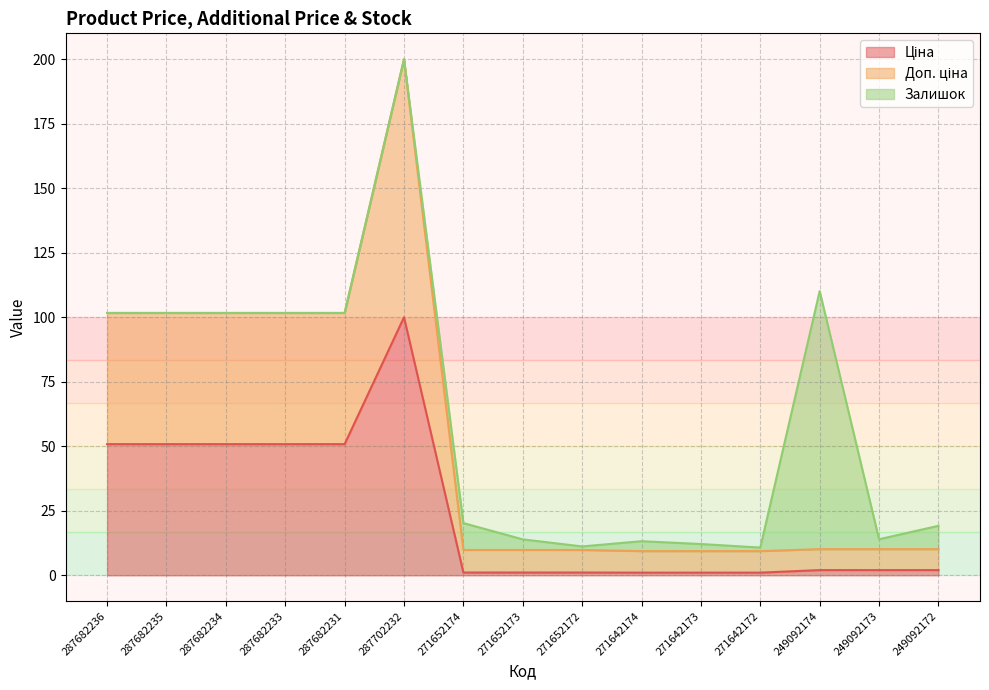

Does the chart display data point markers on the line(s)?

No